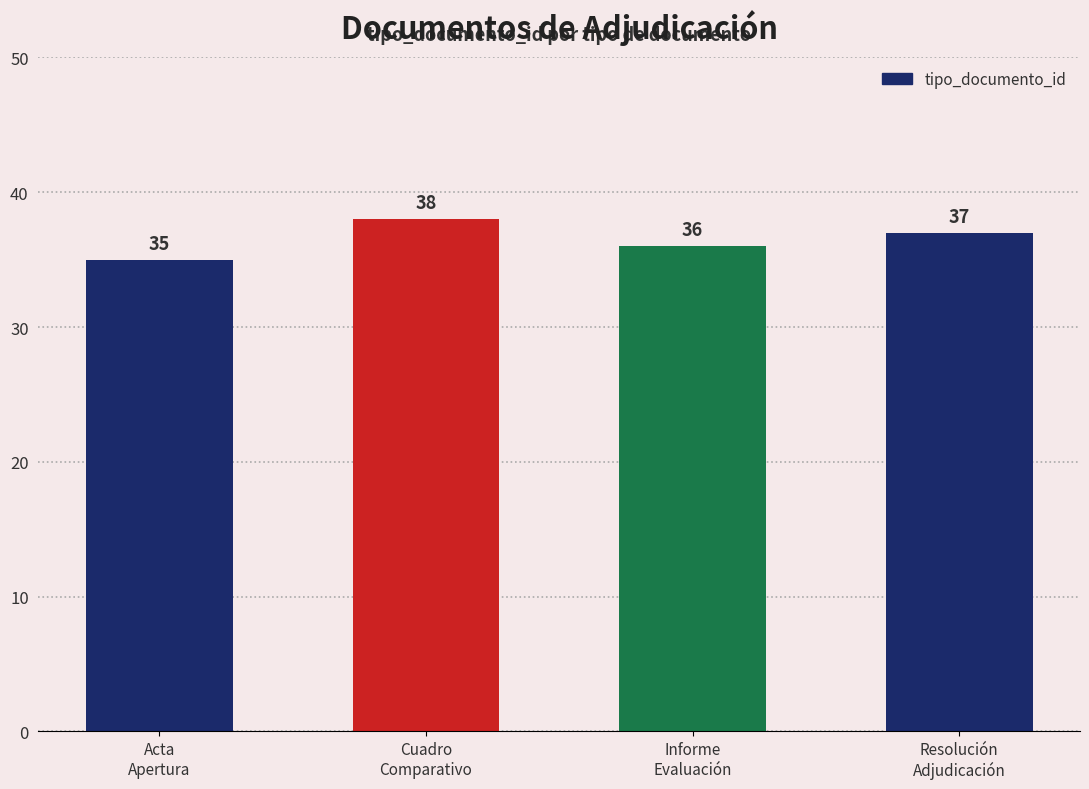

How many values are below 37?

2